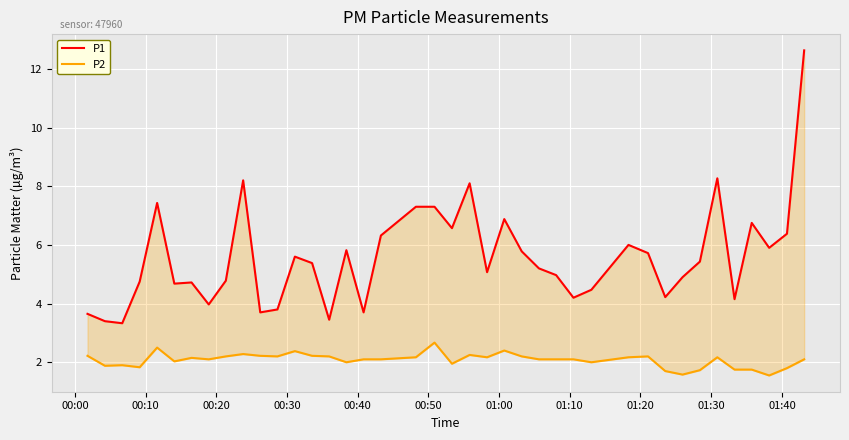

At which label does P2 first exceed 2?

00:00